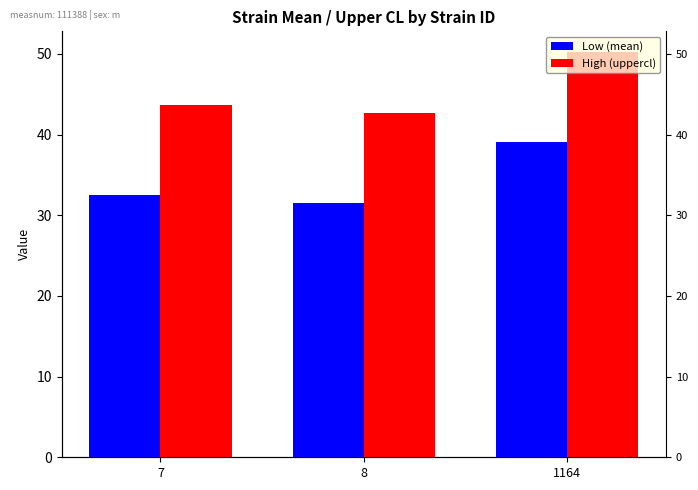

Rank the series by their maximum value, from highest to lowest.

High (uppercl), Low (mean)